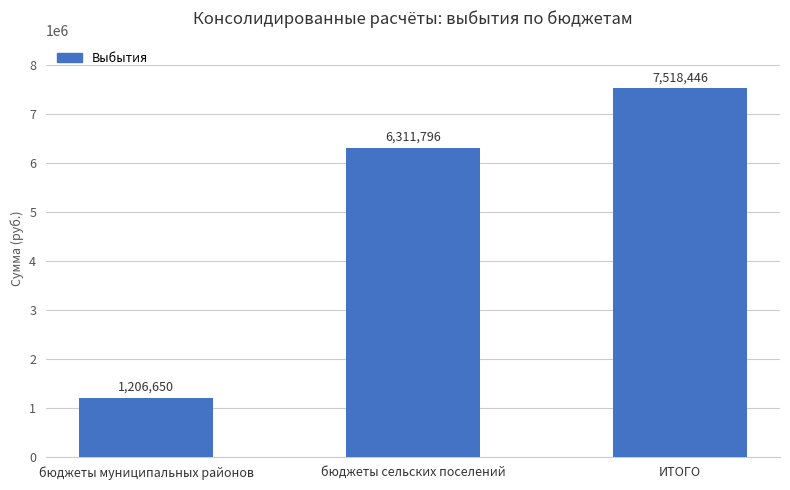

The chart shows a value of 9878482 at бюджеты сельских поселений. True or false?

False